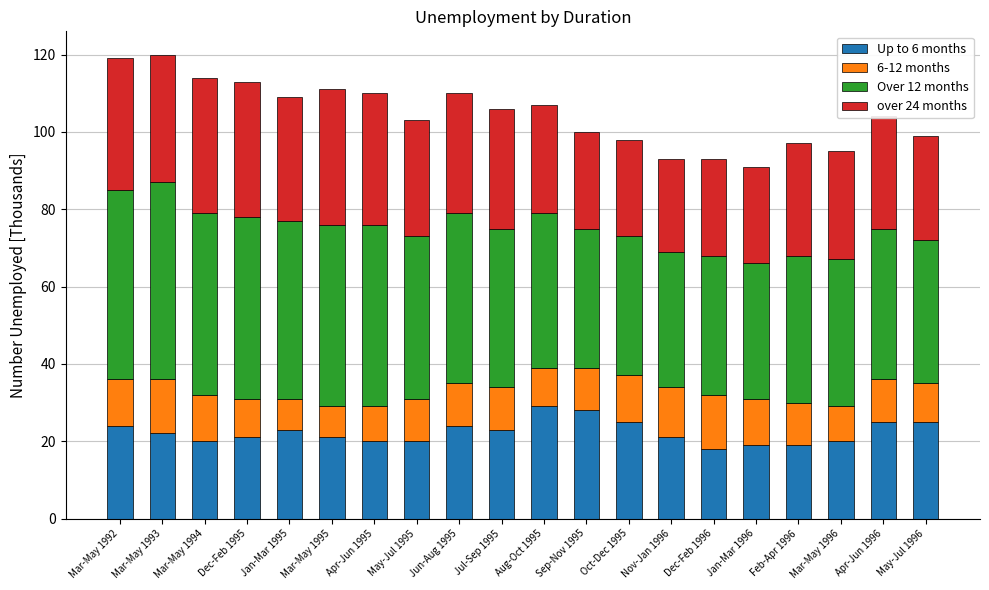

True or false: Up to 6 months has a value of 20 at Apr-Jun 1995.

True